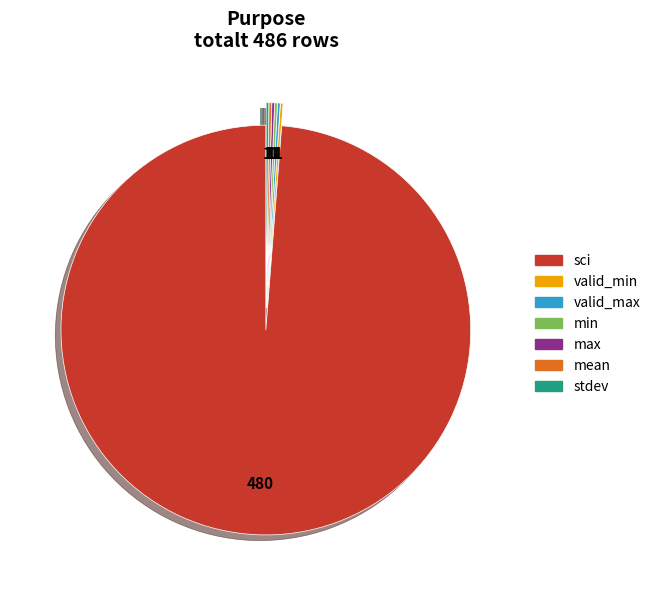

The sci slice represents 91% of the pie. True or false?

False